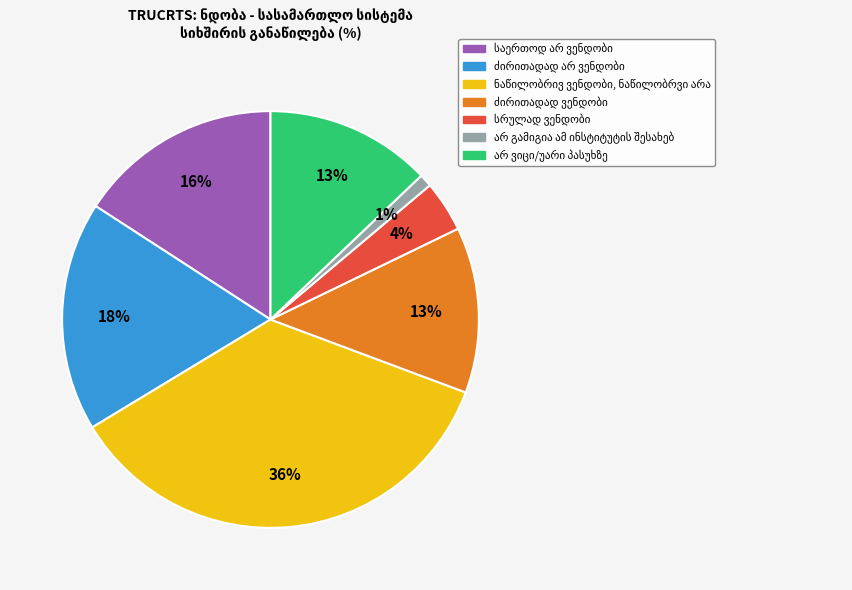

Does any single category account for the majority?

No